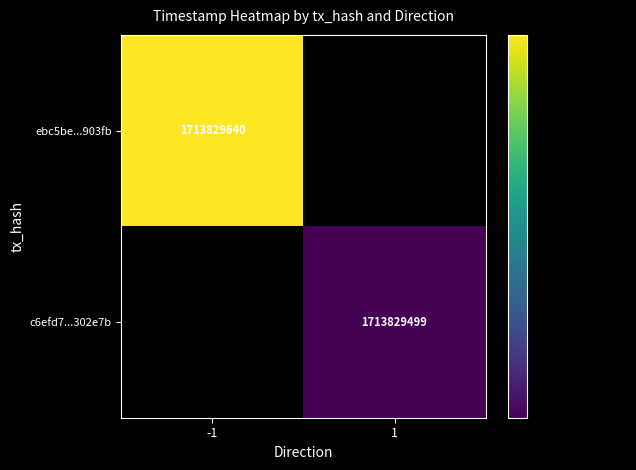

The value of c6efd7ad53247374bc9c652b826b1d4dd302e7b at time_stamp is 1054581933. True or false?

False